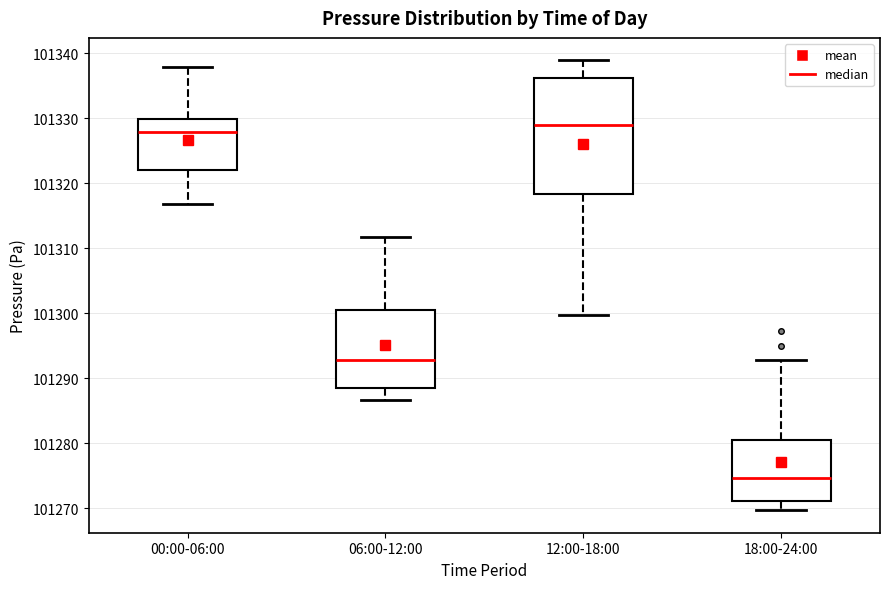

Reading left to right, read every box against the y-axis: the position of its median line, the range the box covers, and the ends of its whiskers. The values are not printed on the chart, so give them approximately, as read against the axis.

00:00-06:00: median 101328, box 101322 to 101330, whiskers 101317 to 101338
06:00-12:00: median 101293, box 101288 to 101301, whiskers 101287 to 101312
12:00-18:00: median 101329, box 101318 to 101336, whiskers 101300 to 101339
18:00-24:00: median 101275, box 101271 to 101281, whiskers 101270 to 101293